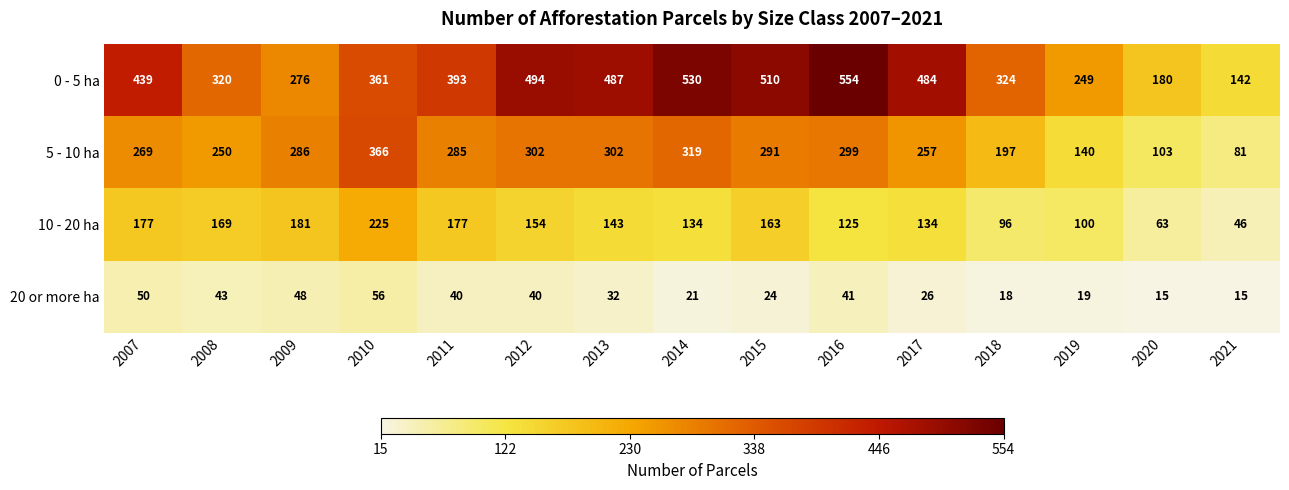

At 2018, list the series in order from smallest to largest.

20 or more ha, 10 - 20 ha, 5 - 10 ha, 0 - 5 ha